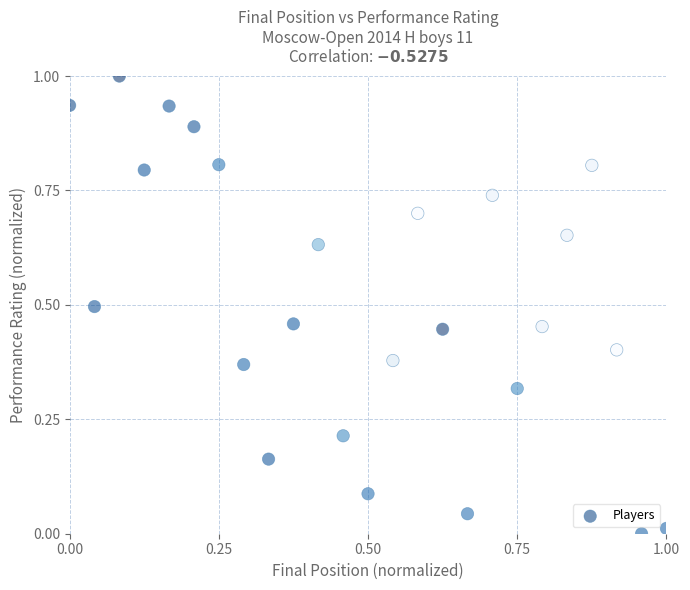

What is the range of Y values (max minus min)?

1.0